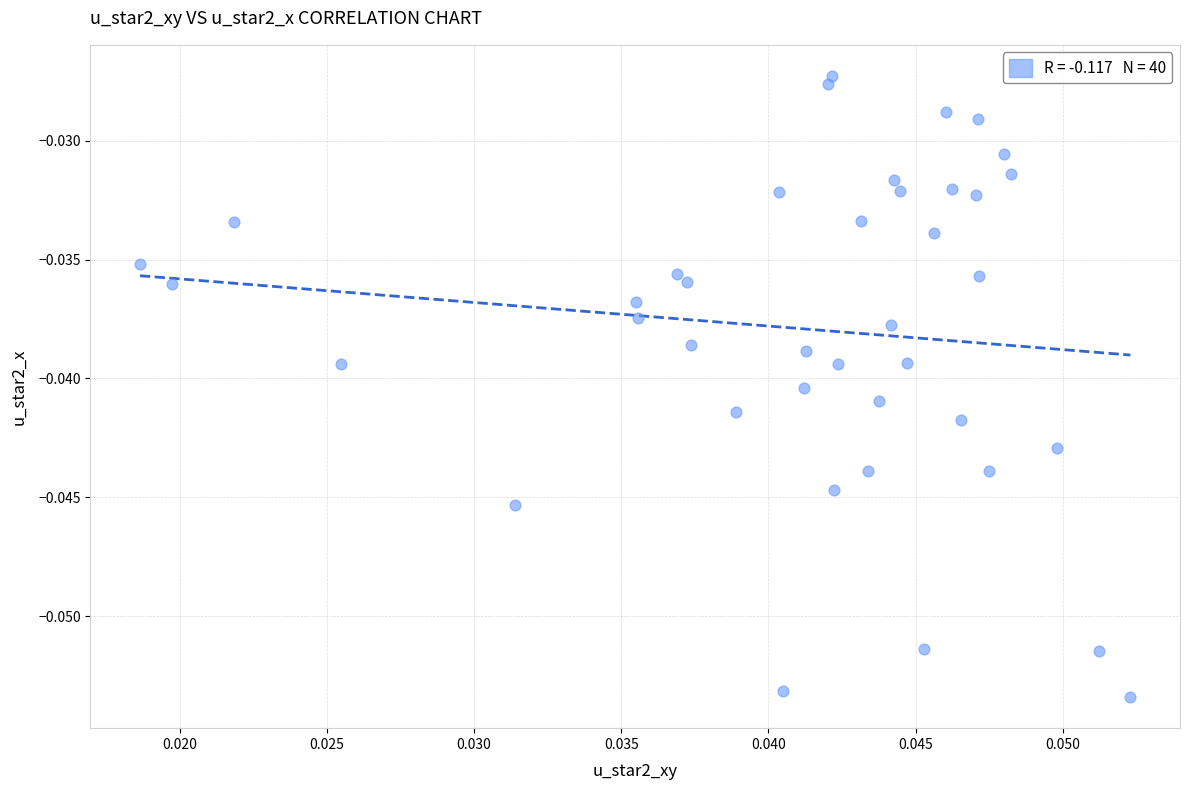

How many data points are displayed?

40